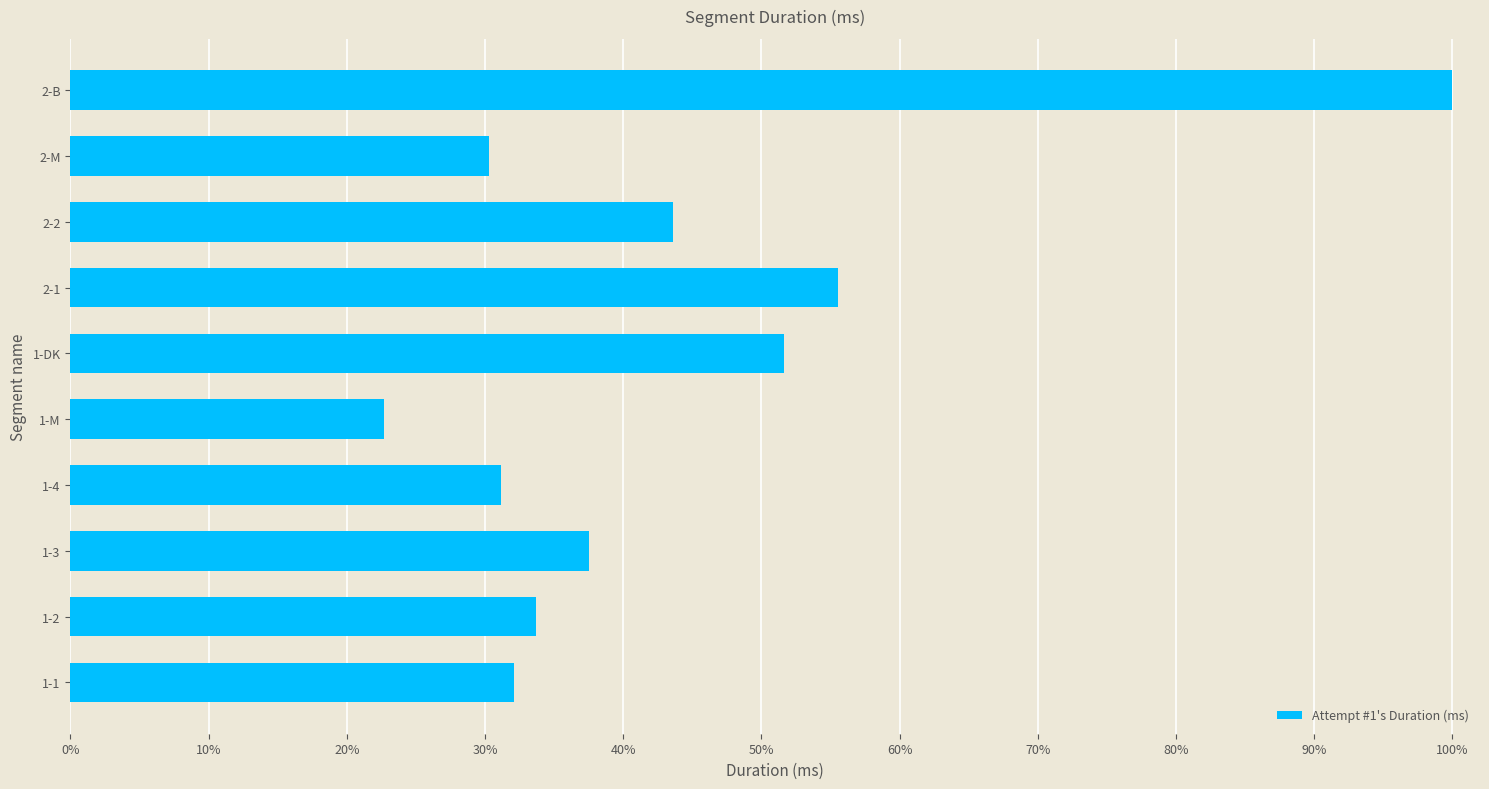

List the labels in order of value, largest first.

2-B, 2-1, 1-DK, 2-2, 1-3, 1-2, 1-1, 1-4, 2-M, 1-M